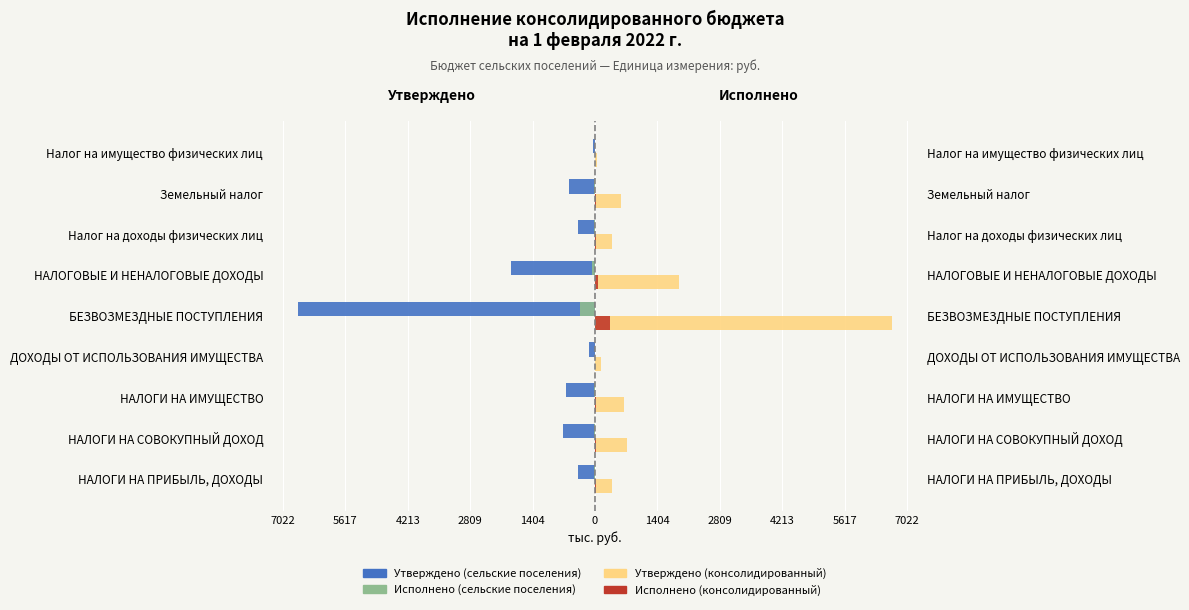

List the series in order of their peak value, highest first.

Утверждено (консолидированный), Исполнено (консолидированный), Исполнено (сельские поселения), Утверждено (сельские поселения)